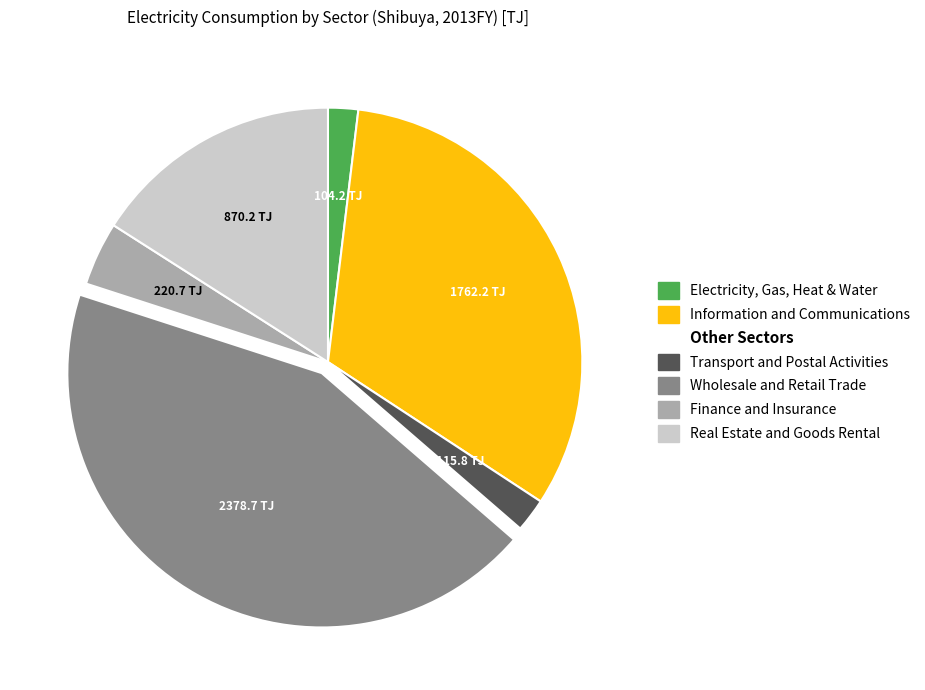

Is there any slice that represents more than half of the pie?

No